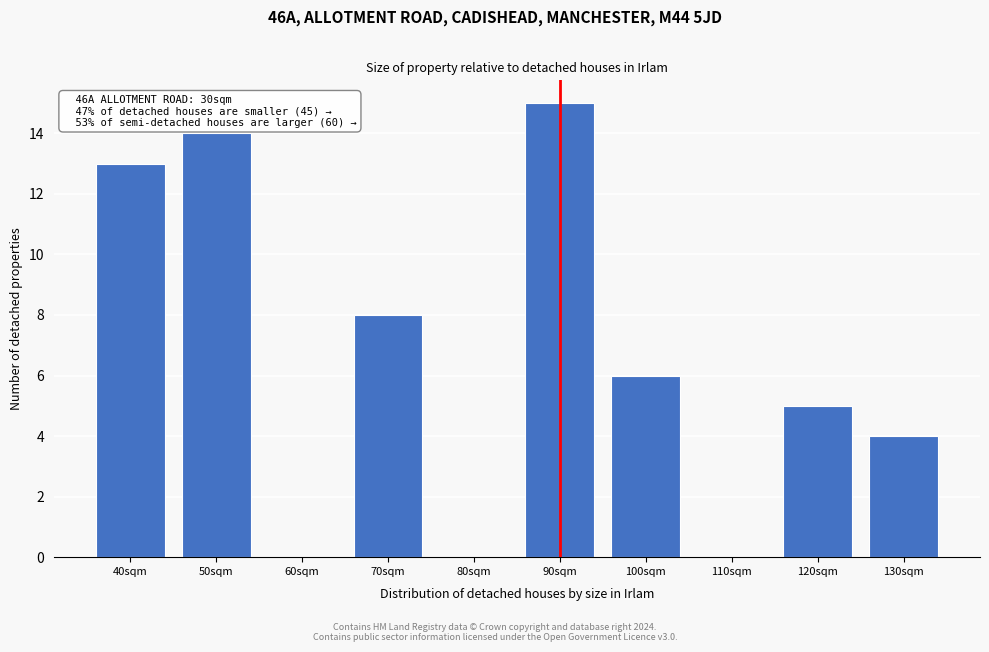

Reading right to left, extract all data points from this chart.

130sqm=4	120sqm=5	110sqm=0	100sqm=6	90sqm=15	80sqm=0	70sqm=8	60sqm=0	50sqm=14	40sqm=13